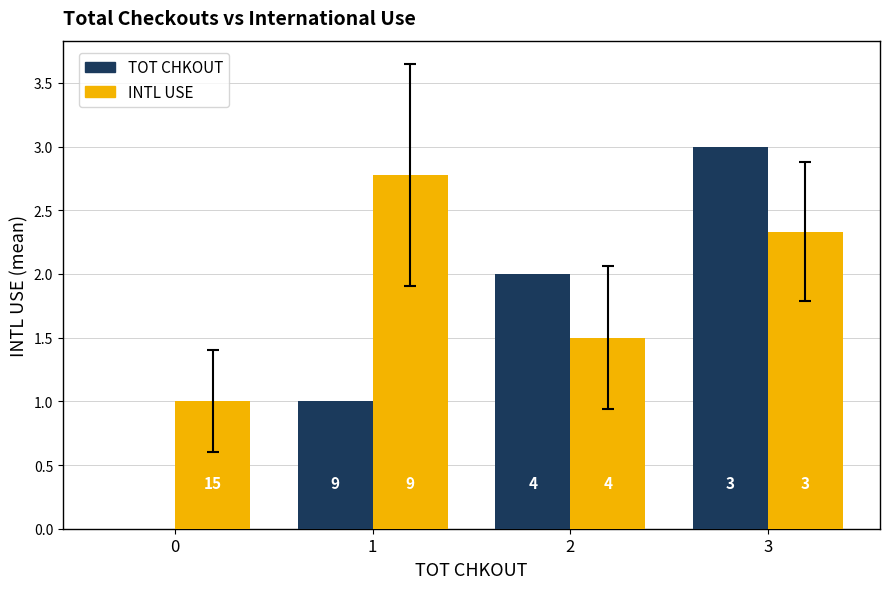

Reading left to right, transcribe all the data shown in this chart.

TOT CHKOUT: 0.0	1.0	2.0	3.0
INTL USE: 1.0	2.8	1.5	2.3